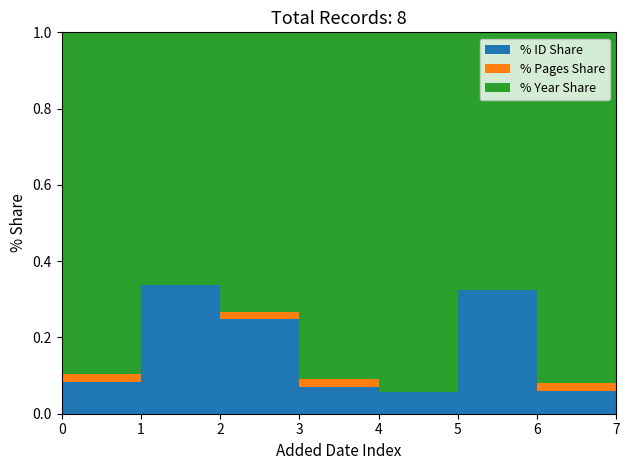

Reading left to right, extract all data points from this chart.

id: 16/9/2007=186	18/02/2019=1018	05/02/2012=676	15/9/2007=151	15/9/2007=123	29/11/2017=955	15/9/2007=128	02/01/2012=649
year: 16/9/2007=1991	18/02/2019=1991	05/02/2012=1991	15/9/2007=1991	15/9/2007=1991	29/11/2017=1991	15/9/2007=1991	02/01/2012=1991
pages: 16/9/2007=48	18/02/2019=0	05/02/2012=47	15/9/2007=48	15/9/2007=0	29/11/2017=0	15/9/2007=48	02/01/2012=0